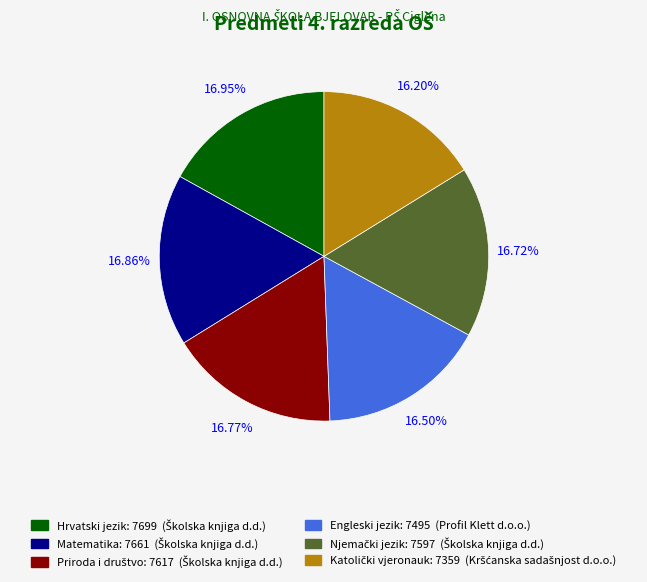

Is the sum of Matematika and Engleski jezik greater than half?

No